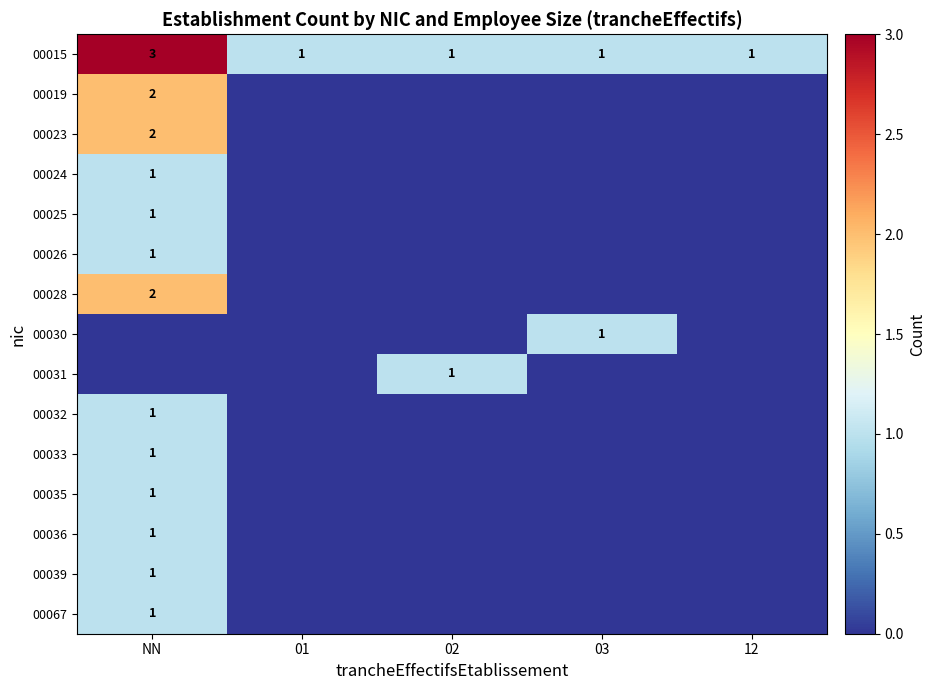

Is the value of 00033 at NN greater than the value of 00019 at NN?

No